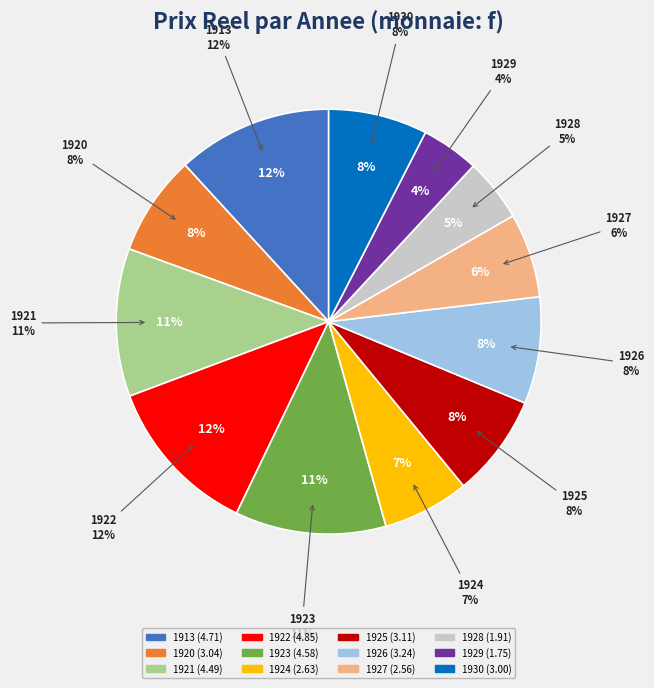

Which has a higher value, 1928 or 1921?

1921